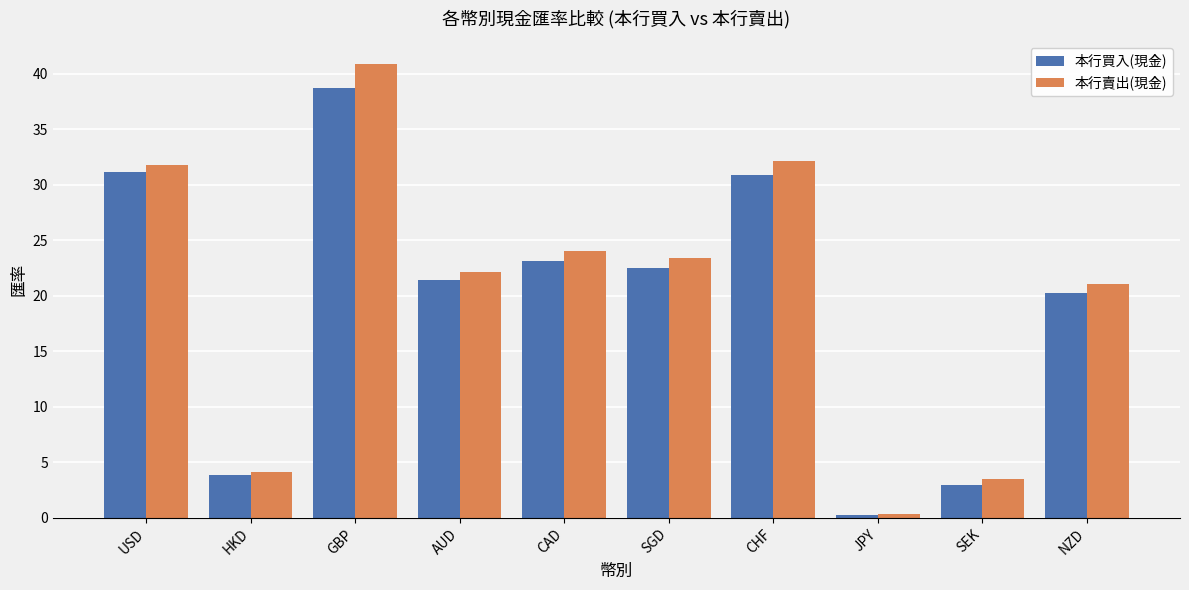

What is the approximate value of 本行買入(現金) at HKD?

3.9